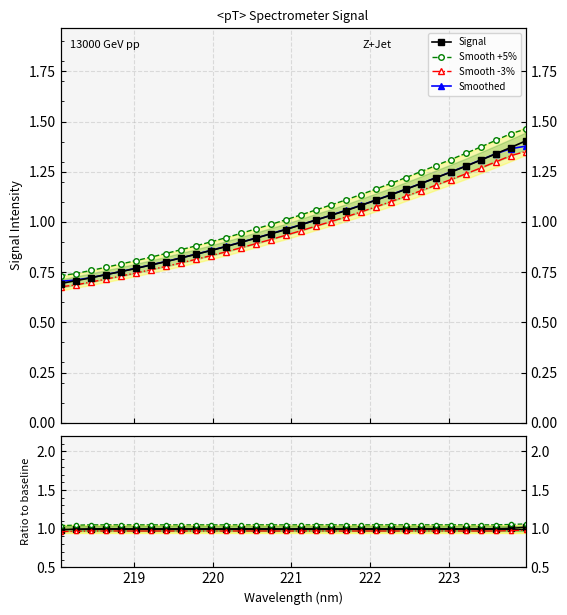

Reading left to right, transcribe all the data shown in this chart.

0.7	0.7	0.7	0.7	0.8	0.8	0.8	0.8	0.8	0.8	0.9	0.9	0.9	0.9	0.9	1.0	1.0	1.0	1.0	1.1	1.1	1.1	1.1	1.2	1.2	1.2	1.2	1.3	1.3	1.3	1.4	1.4